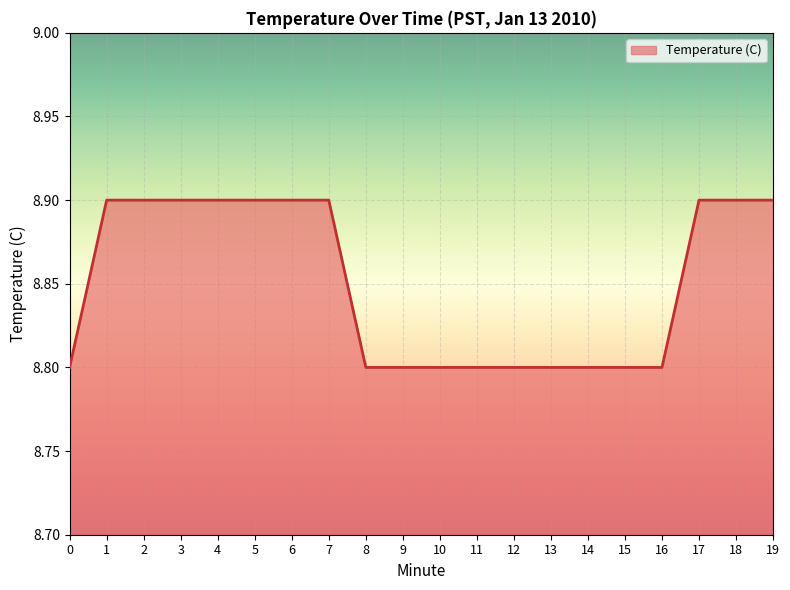

What is the minimum value shown in the chart?

8.8